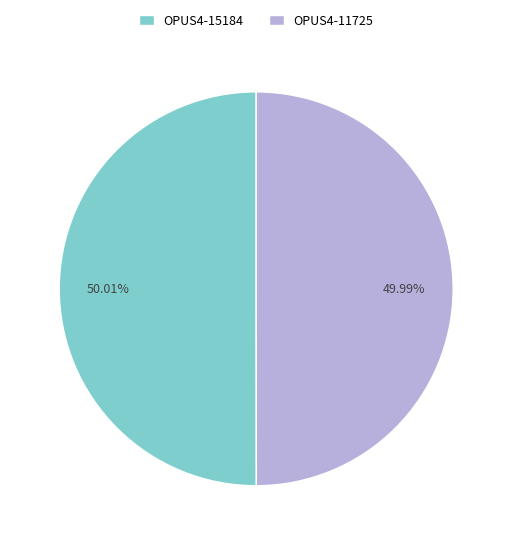

Do OPUS4-15184 and OPUS4-11725 together represent more than half of the pie?

Yes